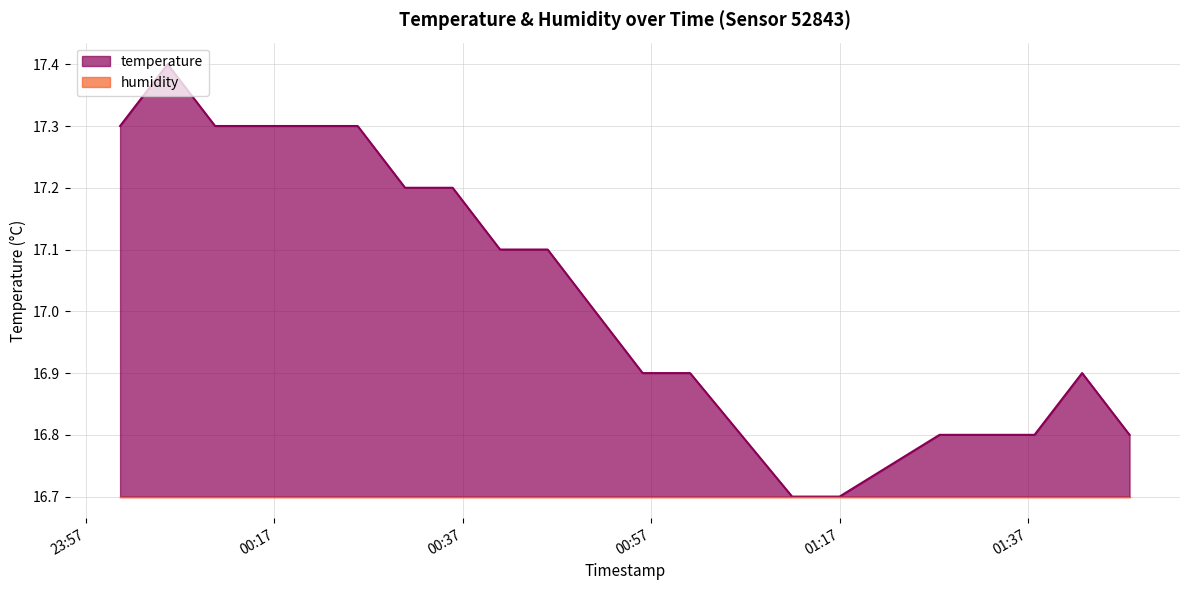

True or false: there are more than 0 points higher than both neighbors.

True